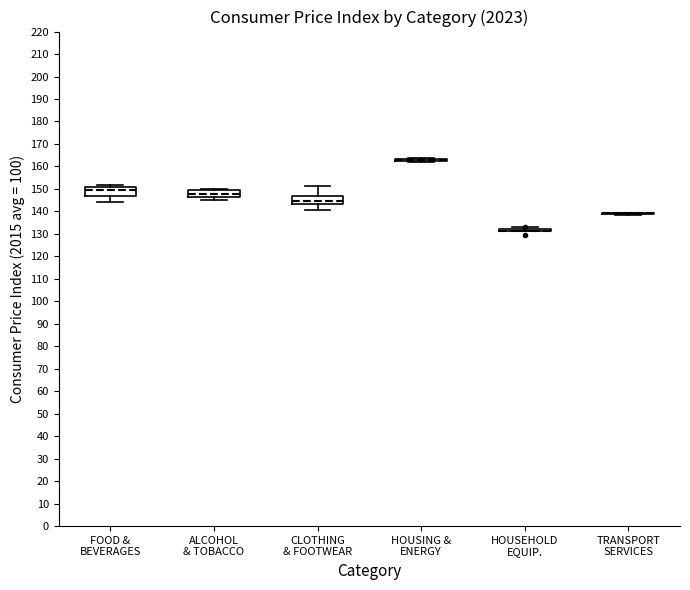

Reading left to right, transcribe this box plot: for each box, give where its median line is, the range the box spans, and where its two whiskers end, as read against the y-axis. The values are not printed on the chart, so give them approximately, as read against the axis.

FOOD & BEVERAGES: median 150, box 147 to 151, whiskers 144 to 152
ALCOHOL & TOBACCO: median 148, box 147 to 150, whiskers 145 to 150 (just above the box's upper edge)
CLOTHING & FOOTWEAR: median 144, box 143 to 147, whiskers 141 to 151
HOUSING & ENERGY: box collapsed to a line at 163, whiskers 162 to 164
HOUSEHOLD EQUIP.: box collapsed to a line at 132, whiskers 131 to 133
TRANSPORT SERVICES: box collapsed to a line at 139, whiskers 139 to 139